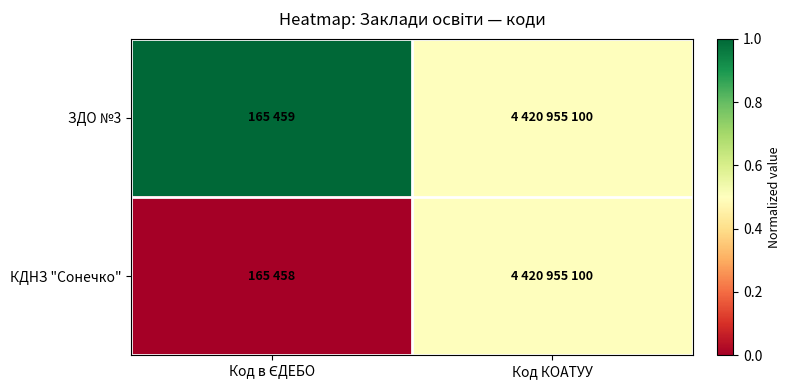

What is the total value across all series at Код КОАТУУ?

1.0